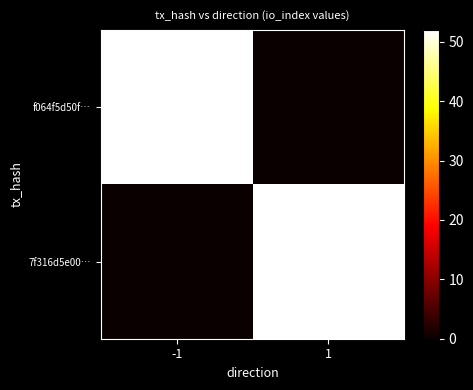

Reading left to right, list all the values displayed in this chart.

f064f5d50f…: -1=52	1=0
7f316d5e00…: -1=0	1=52